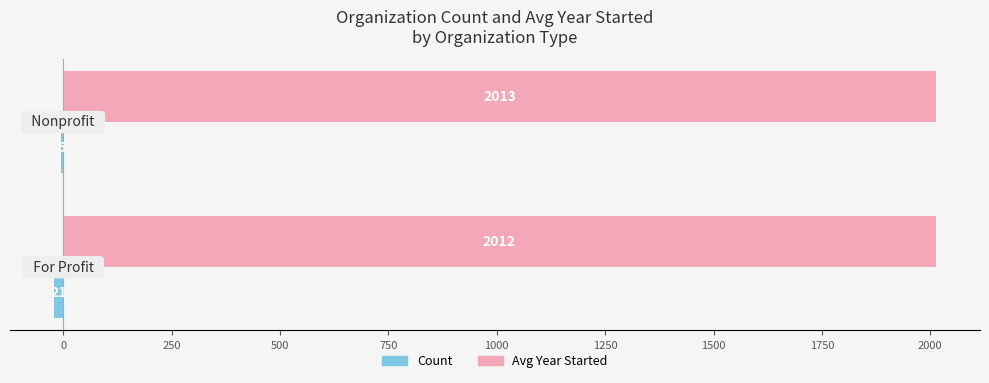

Which series has the largest total across all categories?

Avg Year Started